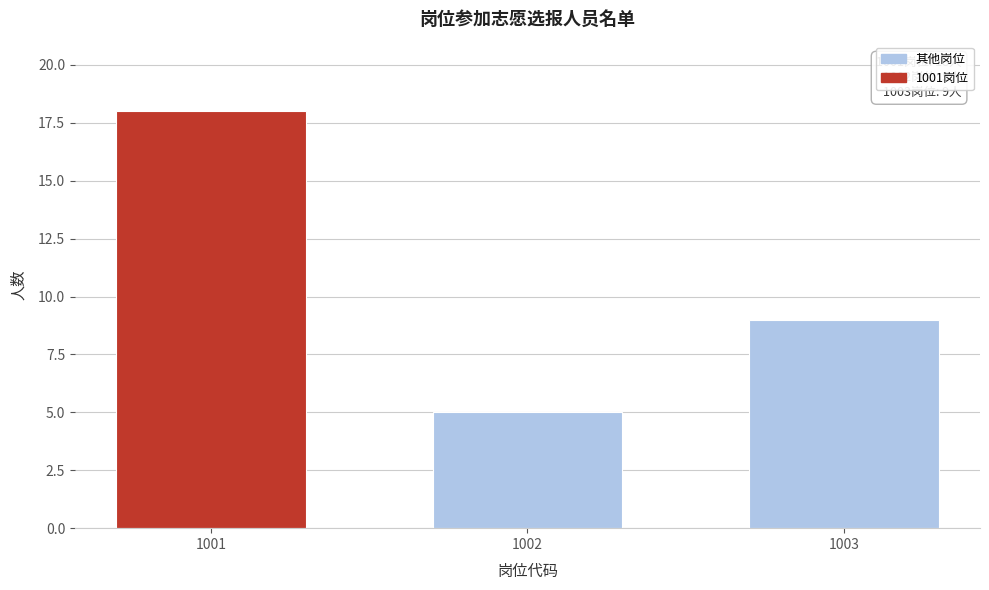

Reading left to right, list all the values displayed in this chart.

18	5	9